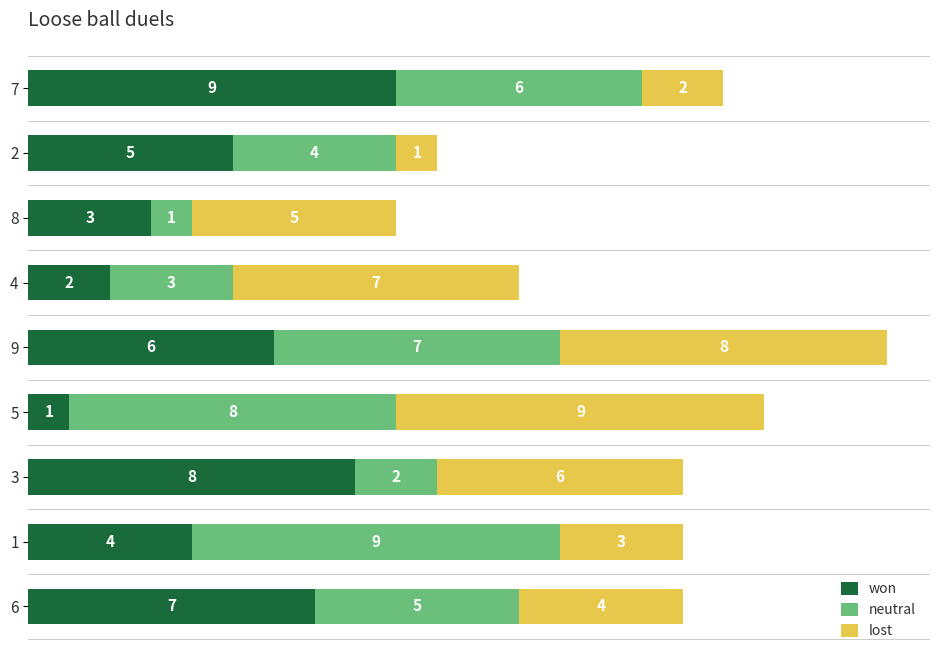

At which label does won reach its peak?

7